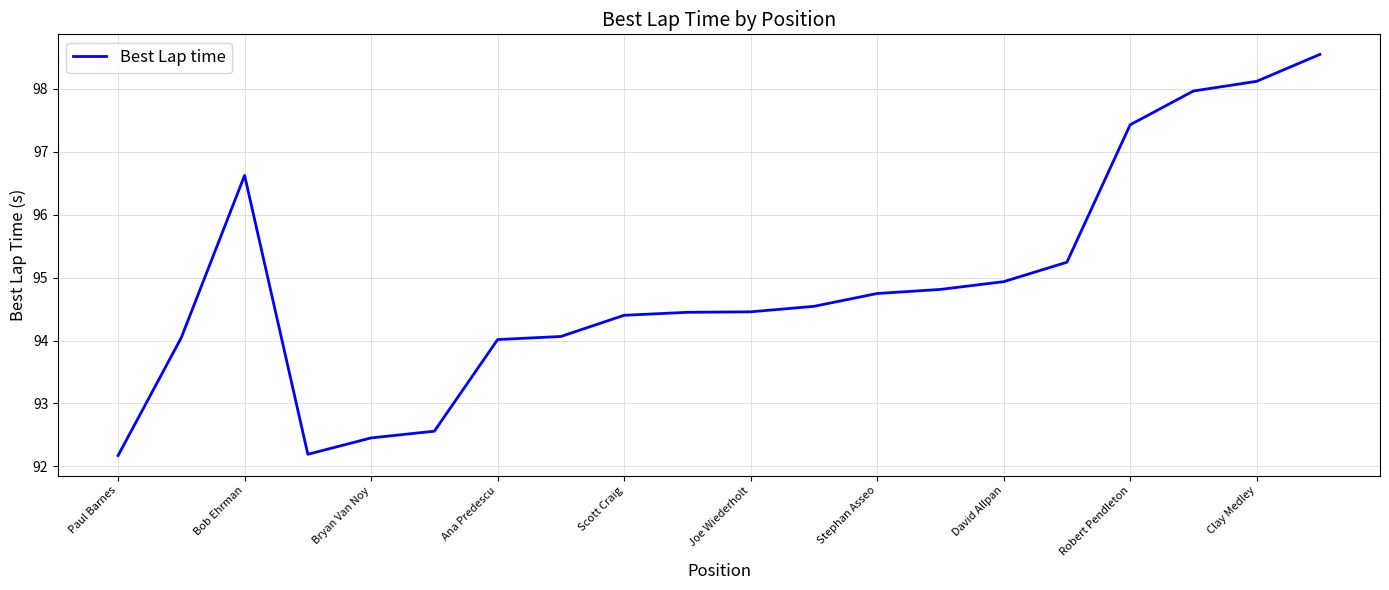

Is this an area chart (filled region under the line)?

No